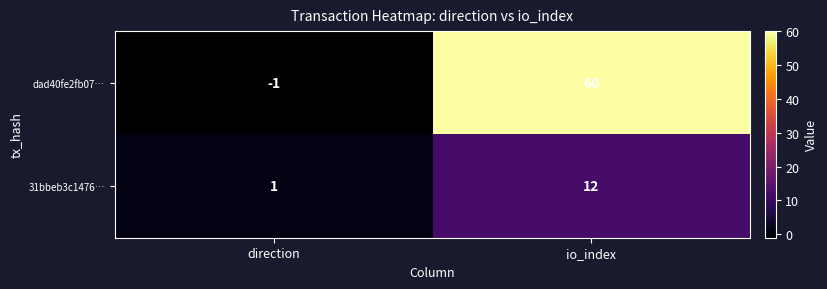

Reading right to left, list all the values displayed in this chart.

dad40fe2fb07…: 60	-1
31bbeb3c1476…: 12	1